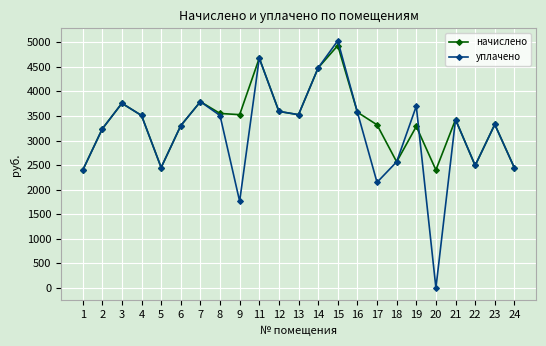

Which series has the largest range (max minus min)?

уплачено